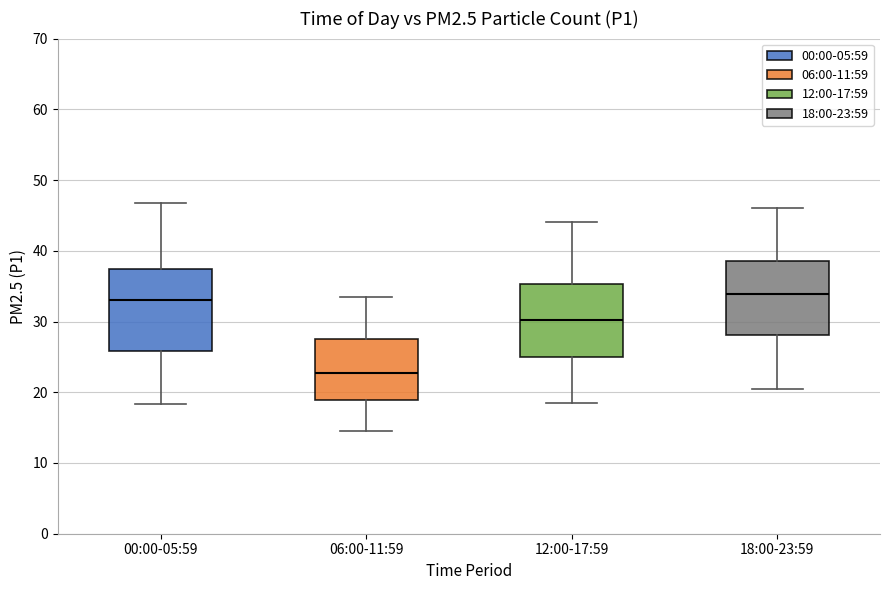

Reading left to right, read every box against the y-axis: the position of its median line, the range the box covers, and the ends of its whiskers. The values are not printed on the chart, so give them approximately, as read against the axis.

00:00-05:59: median 33, box 26 to 37, whiskers 18 to 47
06:00-11:59: median 23, box 19 to 28, whiskers 15 to 33
12:00-17:59: median 30, box 25 to 35, whiskers 19 to 44
18:00-23:59: median 34, box 28 to 39, whiskers 21 to 46